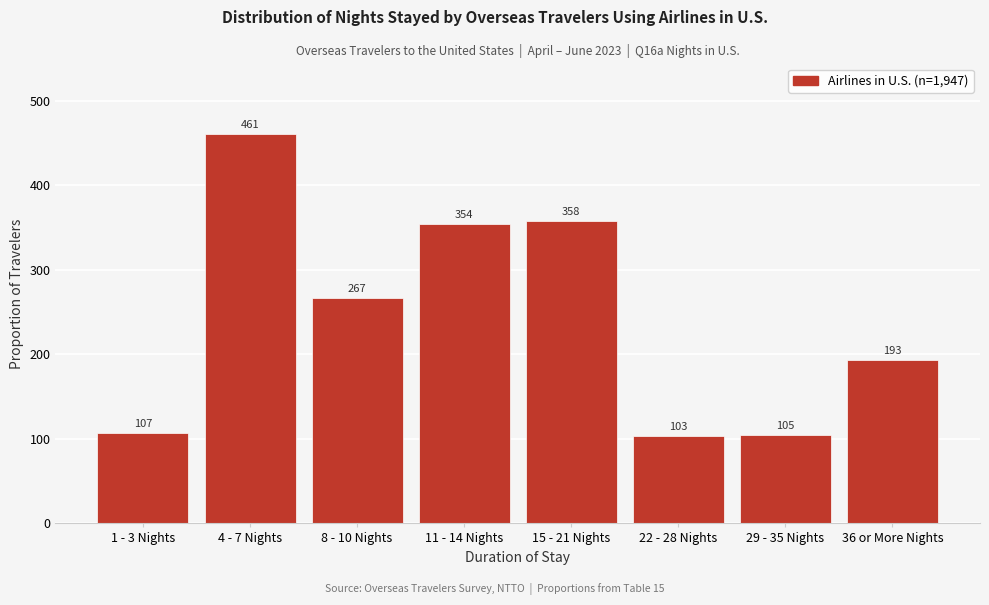

Reading left to right, transcribe all the data shown in this chart.

107	461	267	354	358	103	105	193